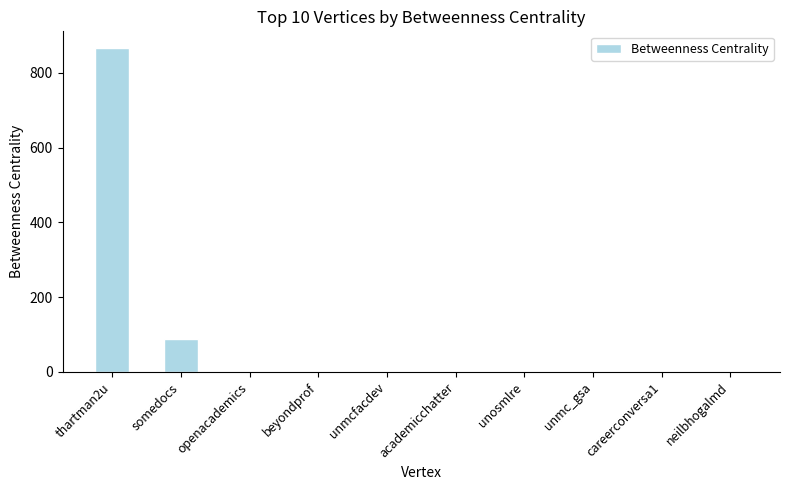

What is the change in value from thartman2u to openacademics?

-868